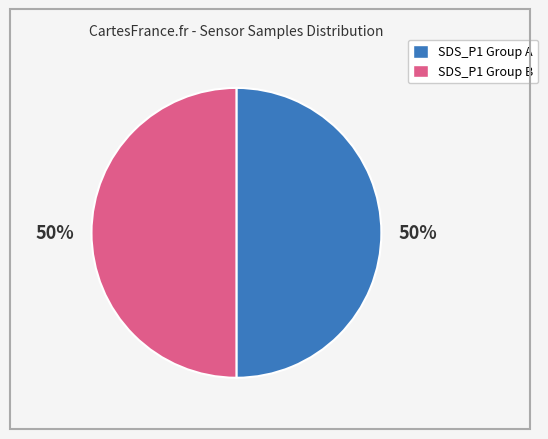

To the nearest percent, what is the average slice percentage?

50%